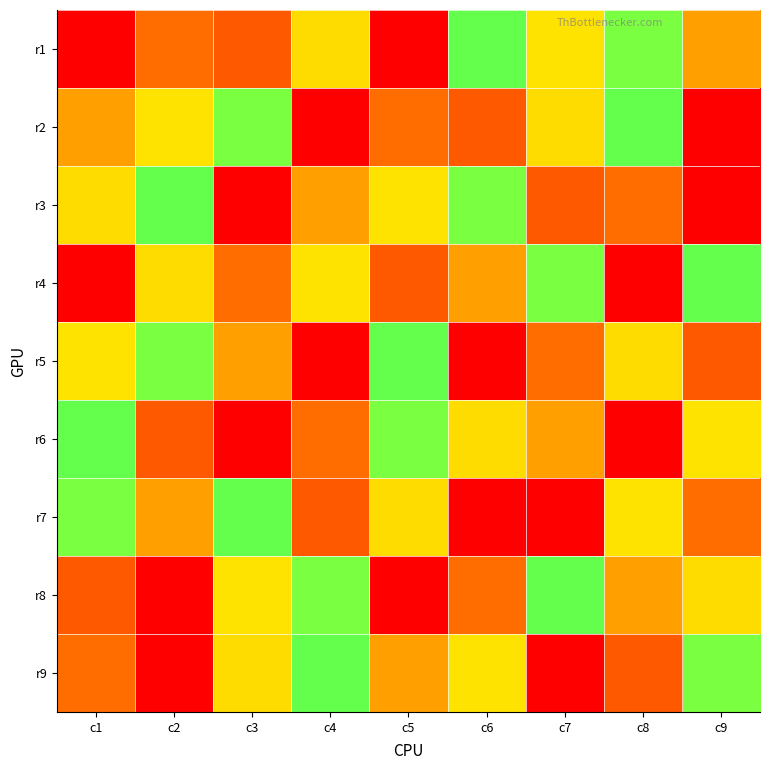

At how many categories does at least one series exceed 5?

9